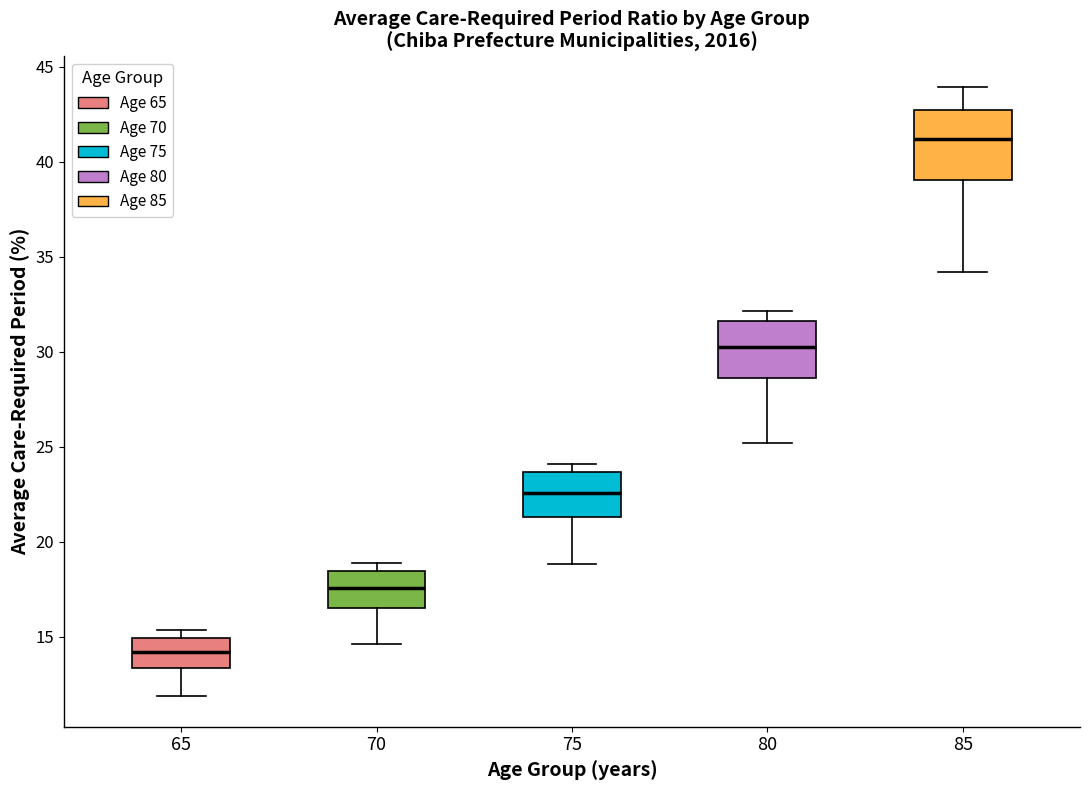

Comparing the boxes themselves (not the whiskers), which one is the tallest?

85